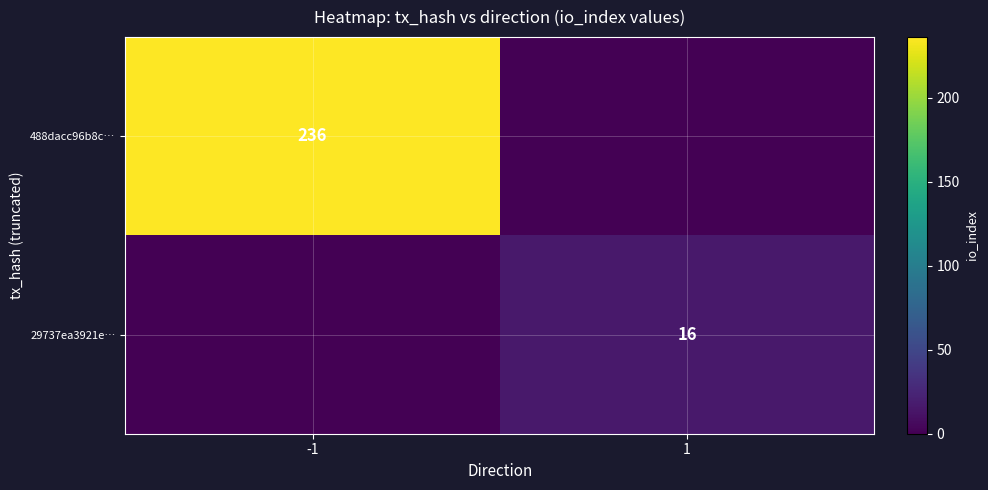

True or false: 29737ea3921e… has a value of 22 at 1.

False